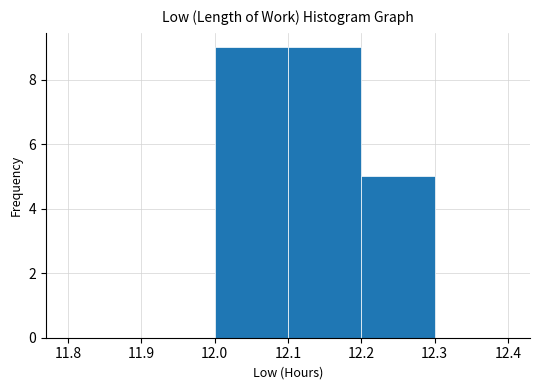

Reading left to right, list every bar in this chart as the range it spans on the x-axis followed by its height. The values are not printed on the chart, so give them approximately, as read against the axis.

11.8 to 11.9: 0
11.9 to 12.0: 0
12.0 to 12.1: 9
12.1 to 12.2: 9
12.2 to 12.3: 5
12.3 to 12.4: 0